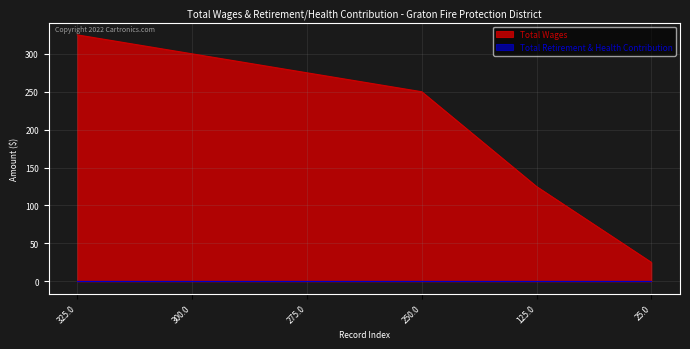

What is the label of the 2nd point from the left?

300.0